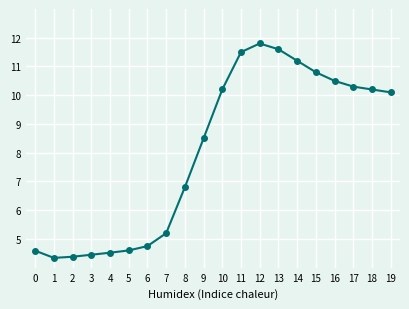

Where does the data first go above 10?

10